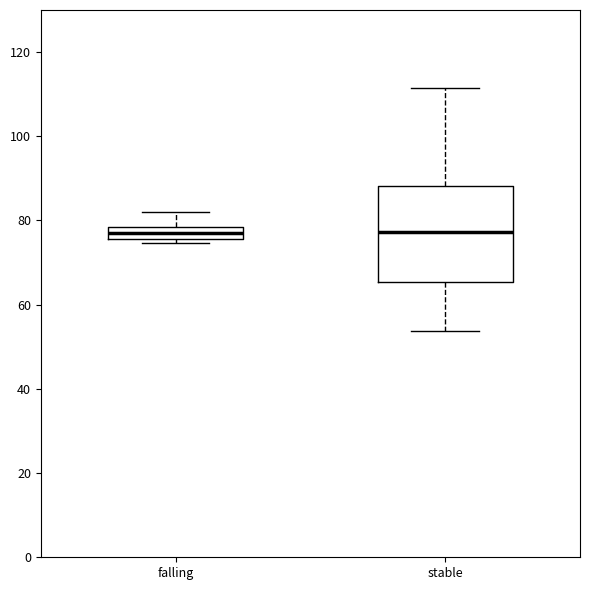

Which box is the tallest, from its lower edge to its upper edge?

stable